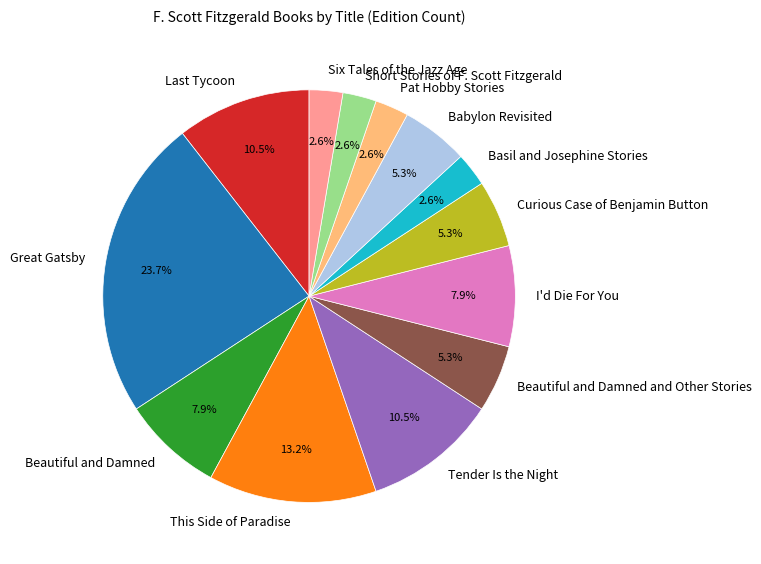

What percentage do I'd Die For You and Babylon Revisited together represent?

13.2%